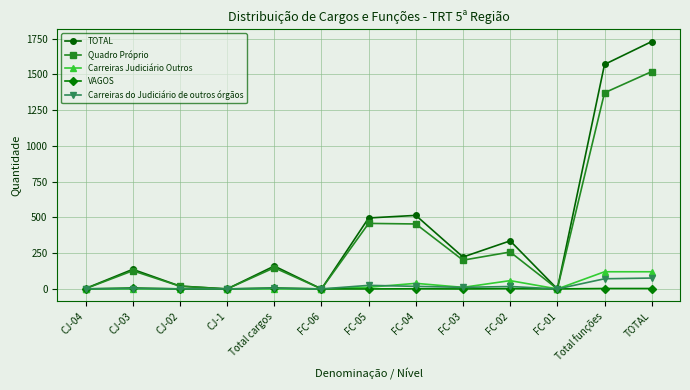

Which series changed the most between CJ-03 and FC-05?

TOTAL